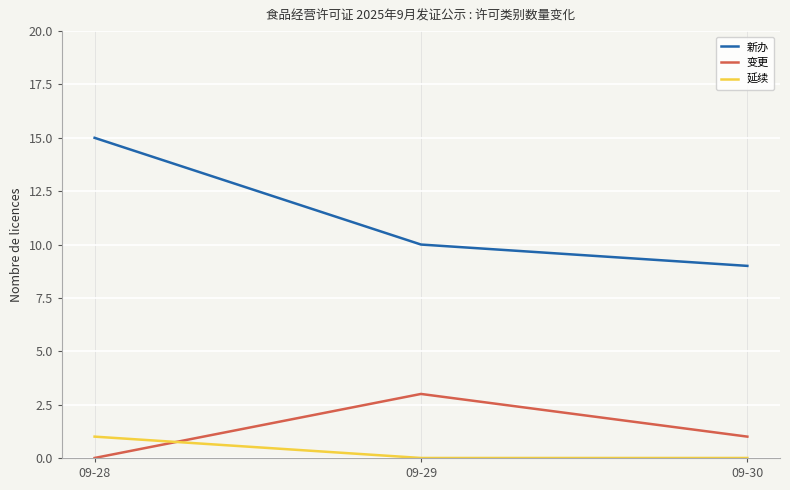

What is the greatest value displayed?

15